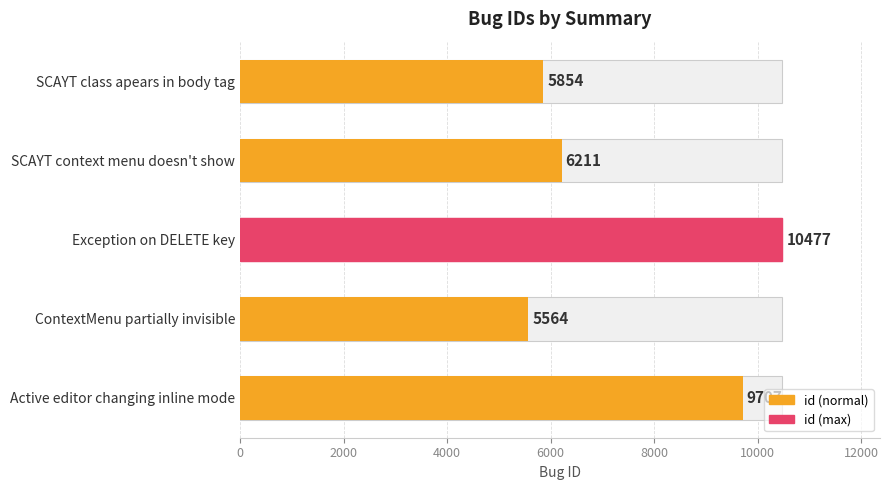

What is the average value?

7563